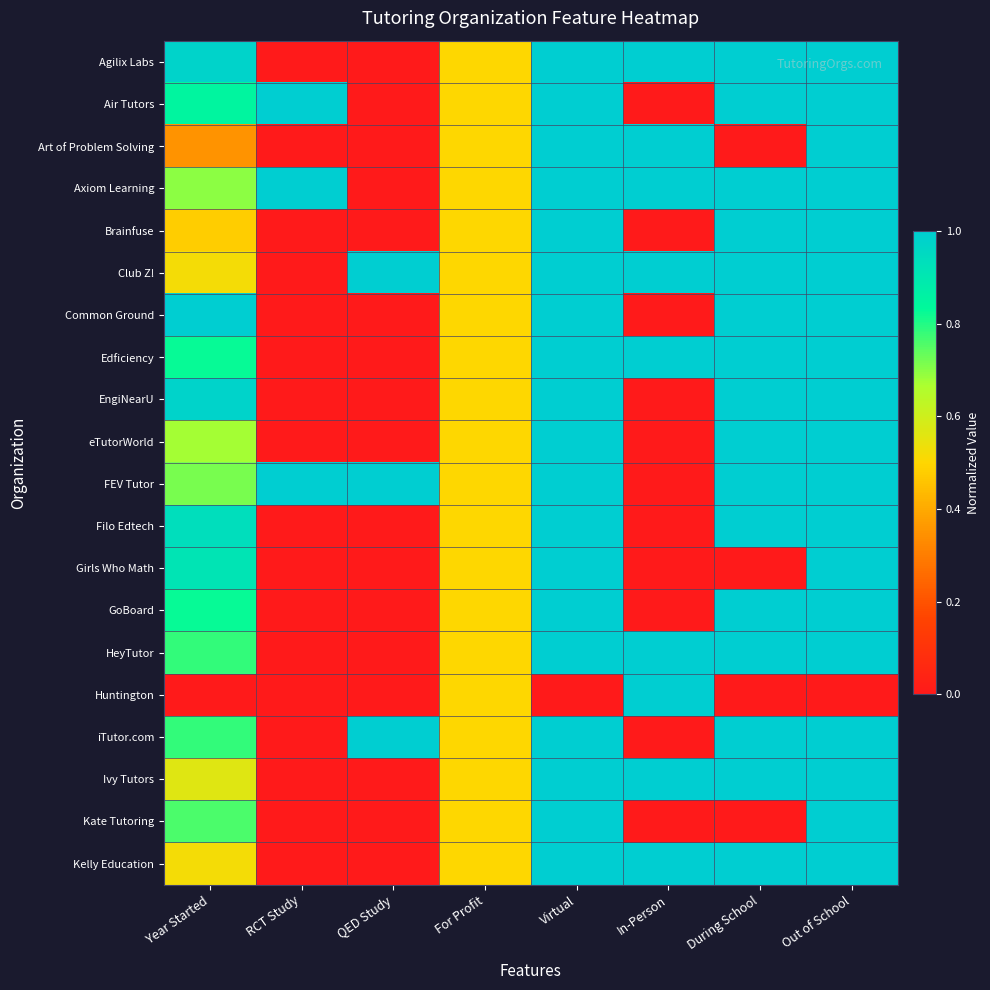

Which has a higher value, Out of School or In-Person?

Out of School